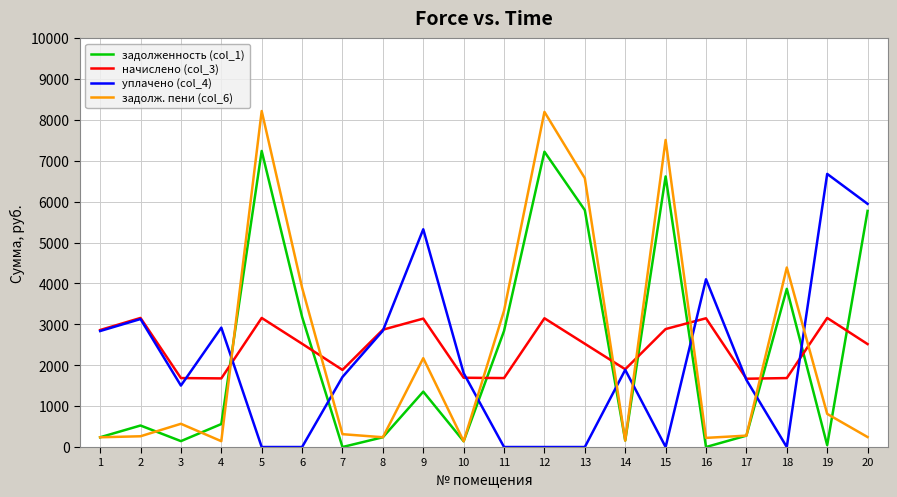

Is this an area chart (filled region under the line)?

No